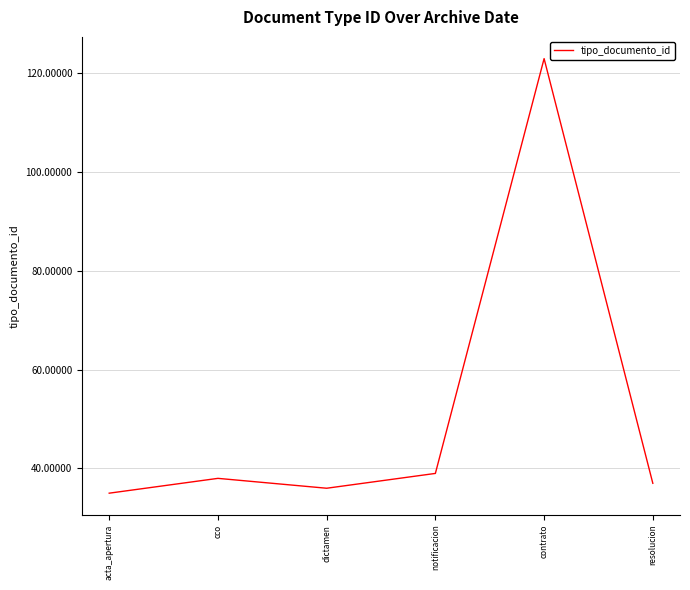

What position from the left is contrato?

5